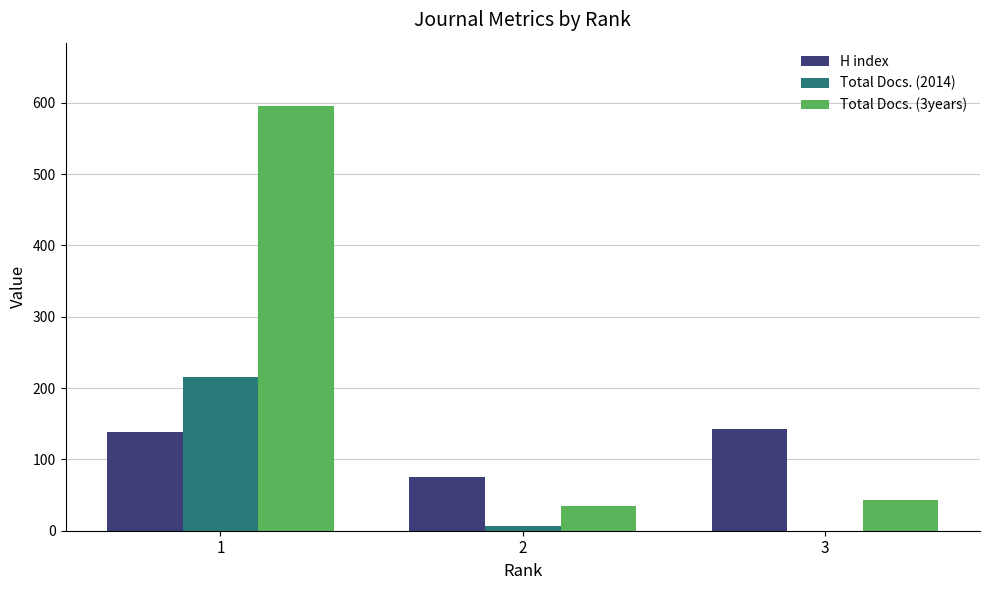

Reading left to right, list all the values displayed in this chart.

H index: 1=138	2=75	3=143
Total Docs. (2014): 1=215	2=6	3=0
Total Docs. (3years): 1=595	2=34	3=43